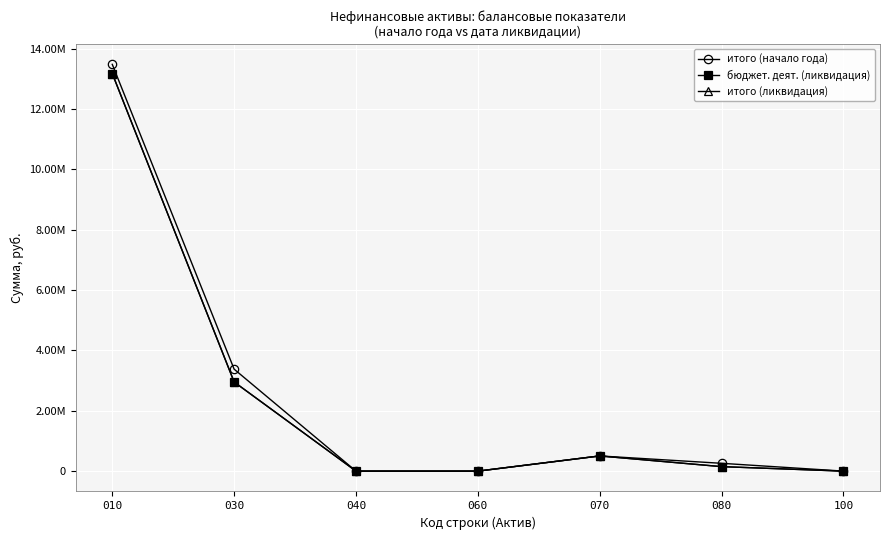

Is this an area chart (filled region under the line)?

No